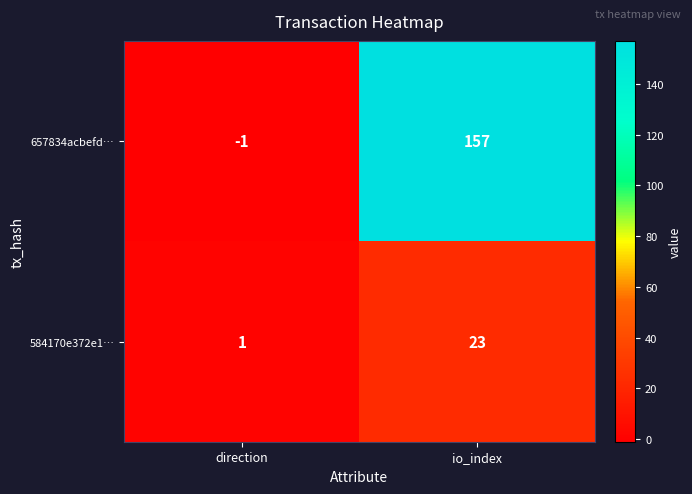

Reading right to left, list all the values displayed in this chart.

657834acbefd…: io_index=157	direction=-1
584170e372e1…: io_index=23	direction=1